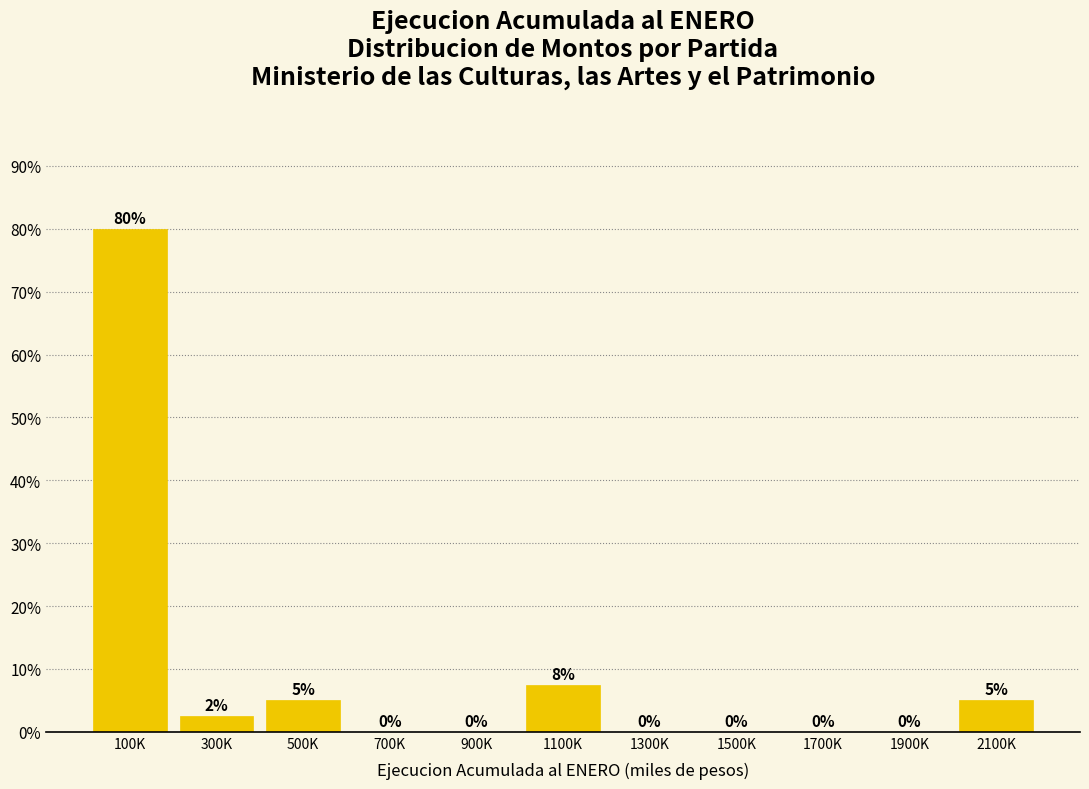

At which label is the value closest to 40?

1100K